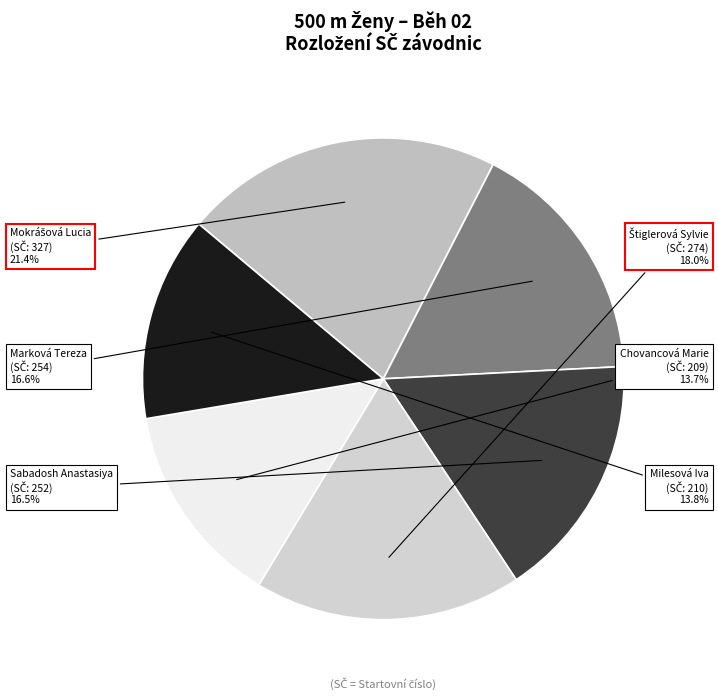

Does any single category account for the majority?

No